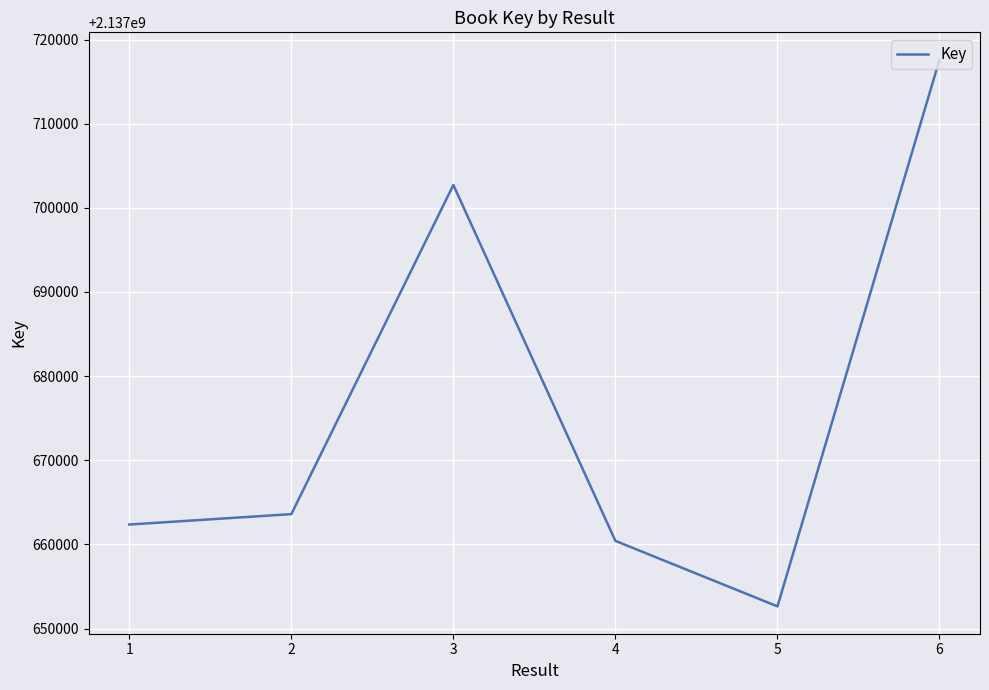

What is the change in value from 2 to 5?

-10965